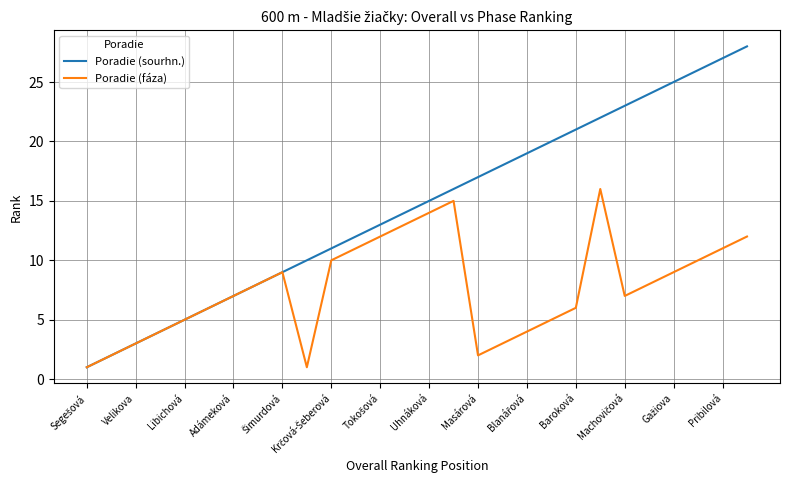

What is the maximum value for Poradie (fáza)?

16